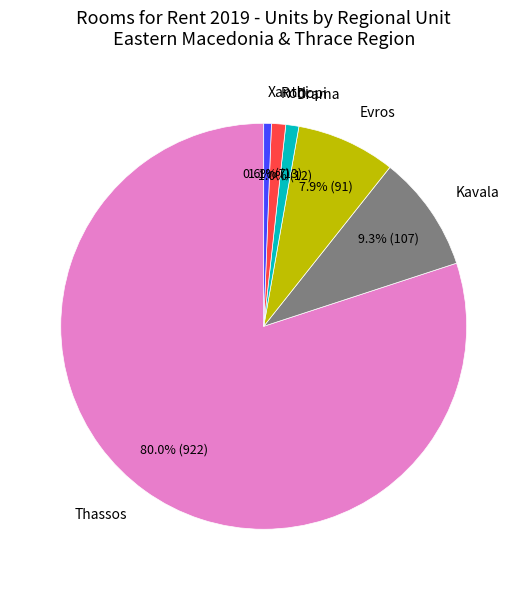

Which slice is the largest?

Thassos